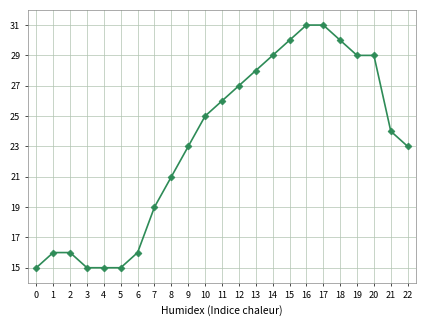

True or false: the data shows 6 at 9.

False